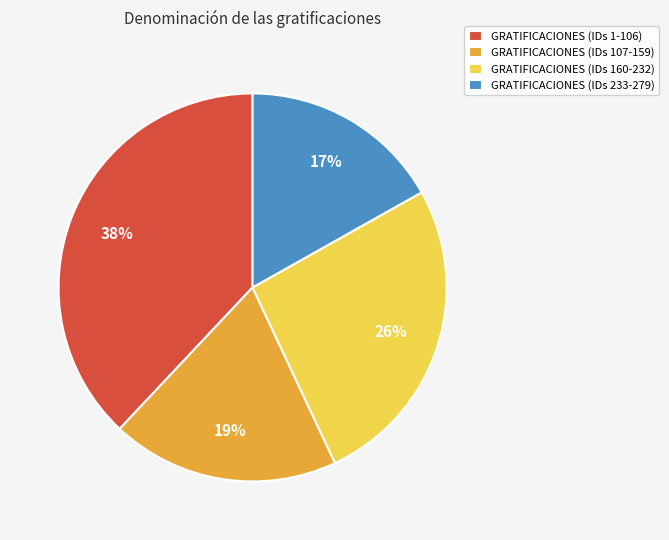

To the nearest percent, what is the difference between the largest and smallest slice percentages?

21%